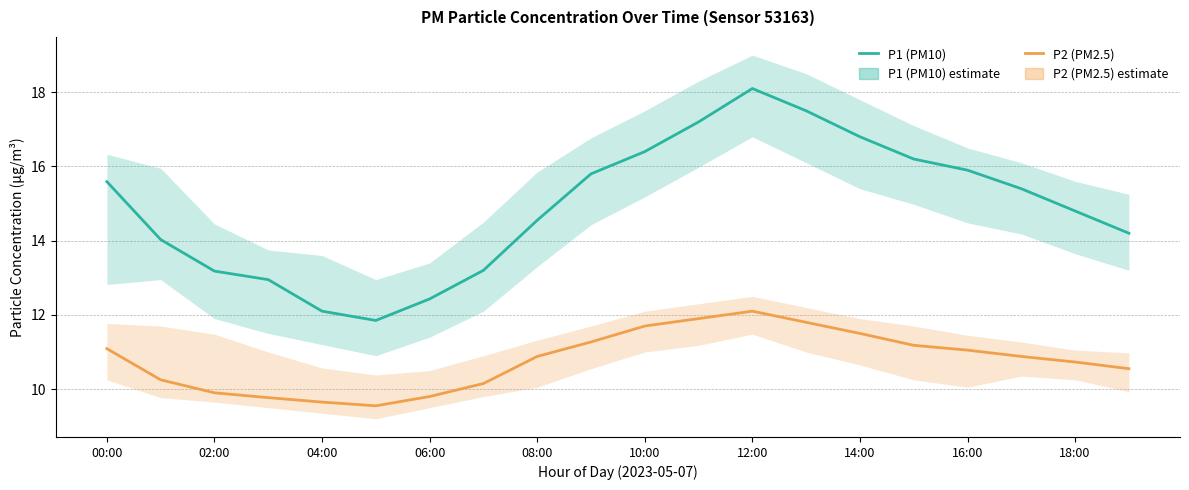

Between 00:00 and 17, which is larger?

00:00